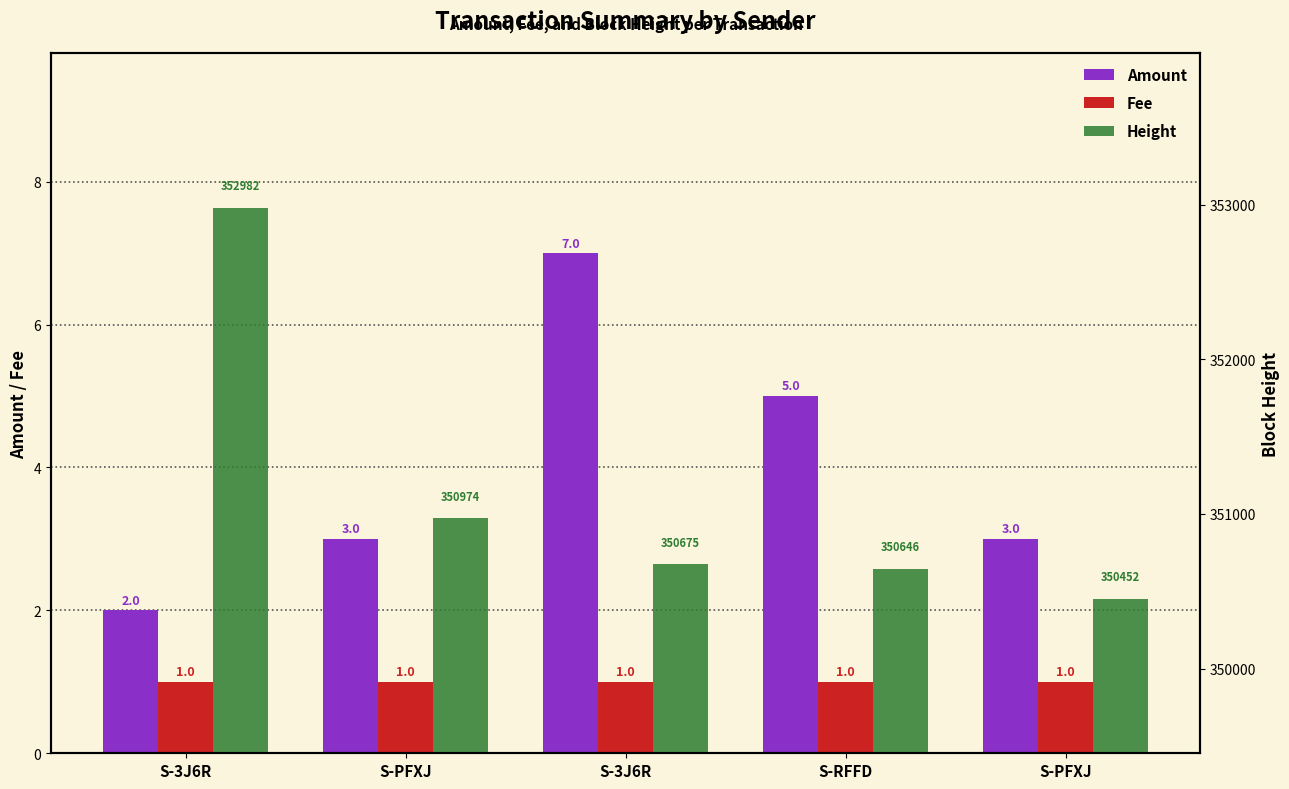

List the series in order of their peak value, highest first.

Height, Amount, Fee